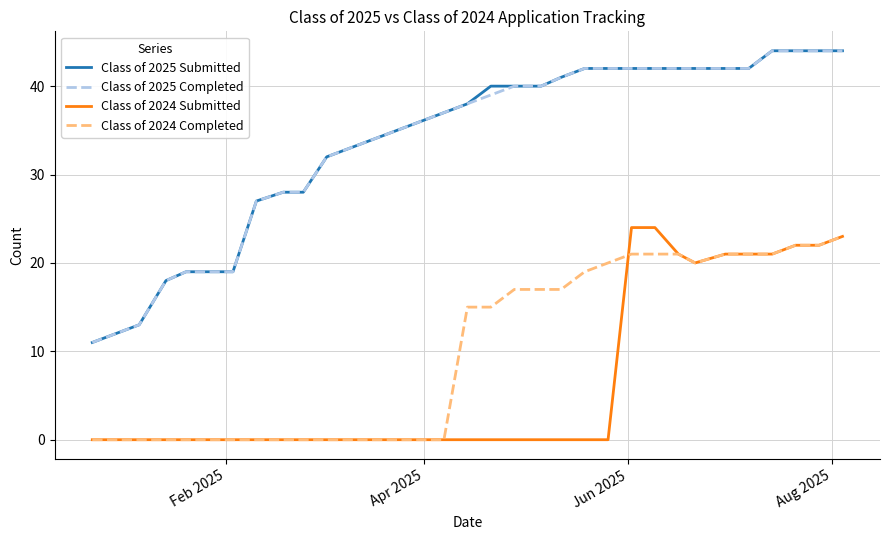

What is the difference between the maximum and minimum values in the Class of 2024 Completed series?

23